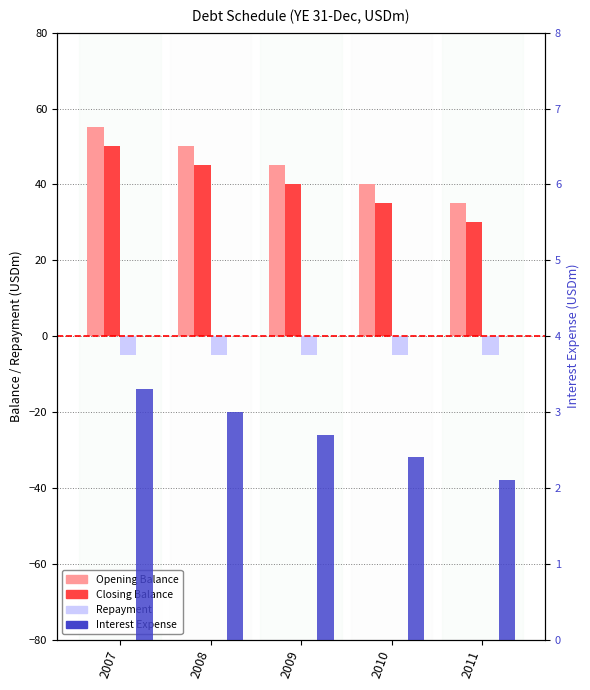

Which series has the largest range (max minus min)?

Opening Balance